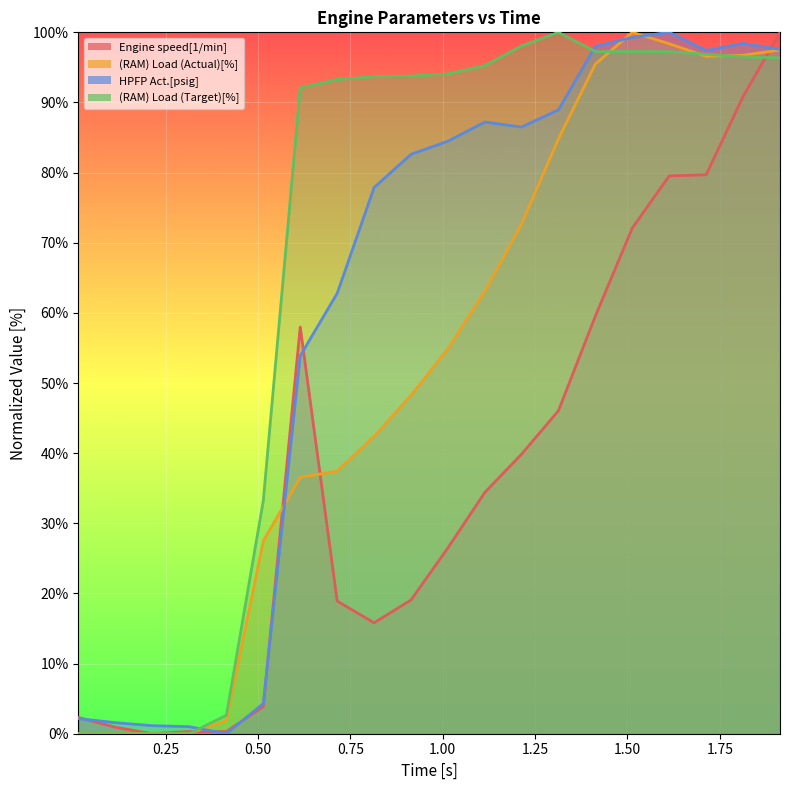

How many times do (RAM) Load (Target)[%] and (RAM) Load (Actual)[%] cross each other?

4